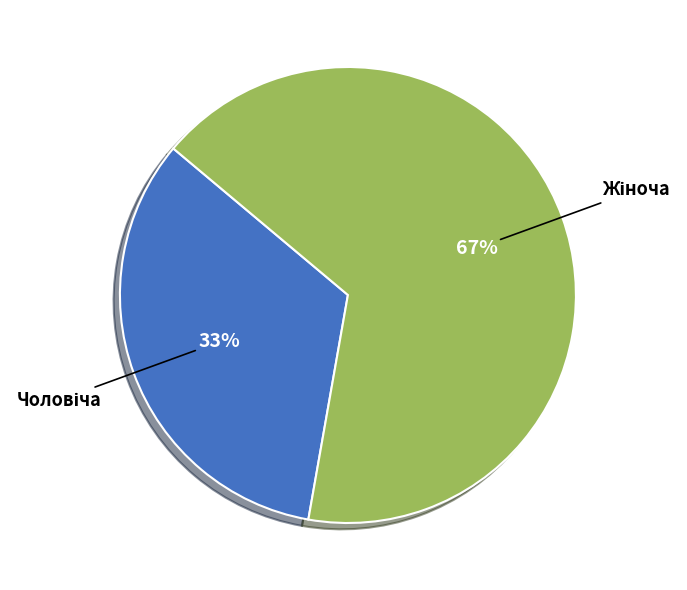

How many segments does this pie chart have?

2